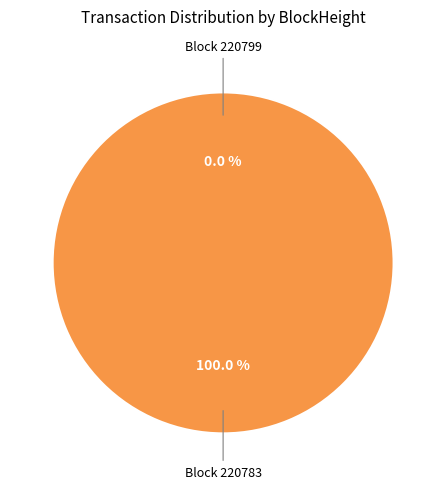

To the nearest percent, what is the average slice percentage?

50%